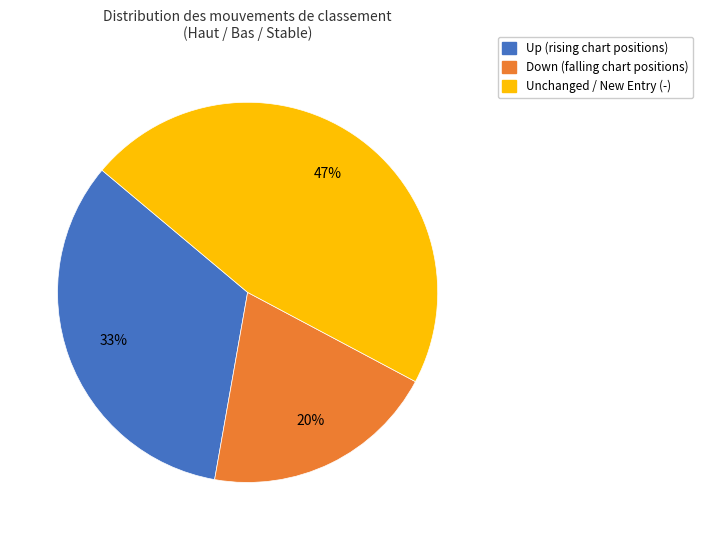

To the nearest percent, what is the difference between the largest and smallest slice percentages?

27%